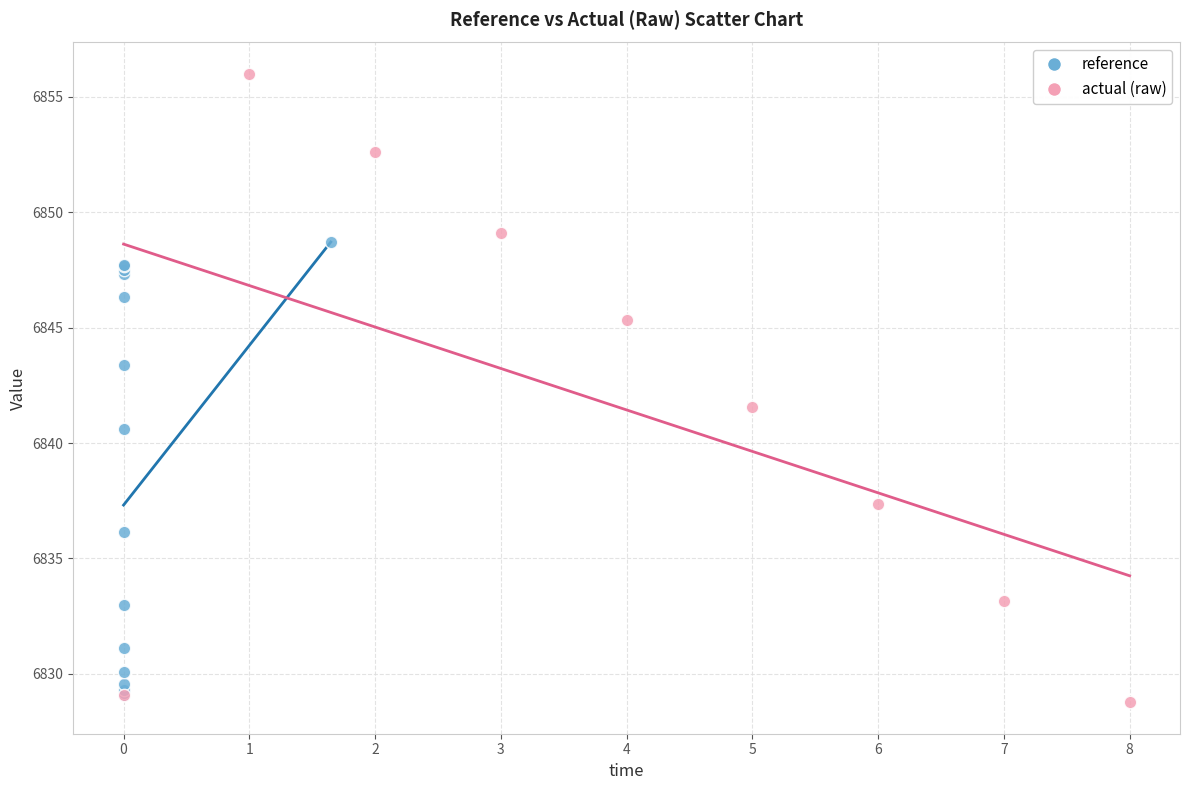

Which series contains the highest Y value?

actual (raw)